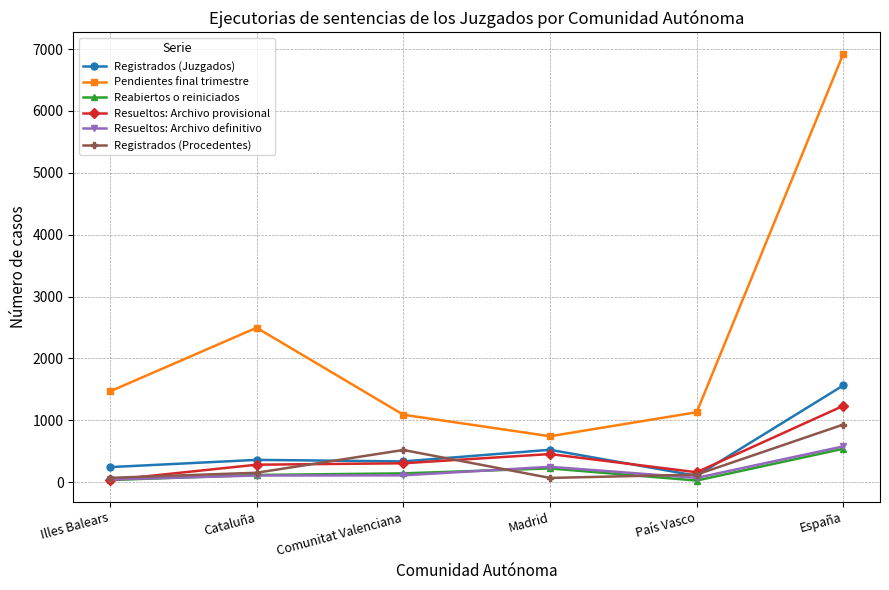

True or false: Pendientes final trimestre and Registrados (Juzgados) intersect in this chart.

False